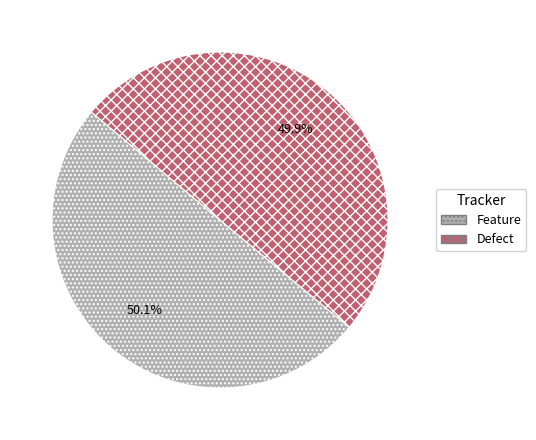

How many slices are in this pie chart?

2